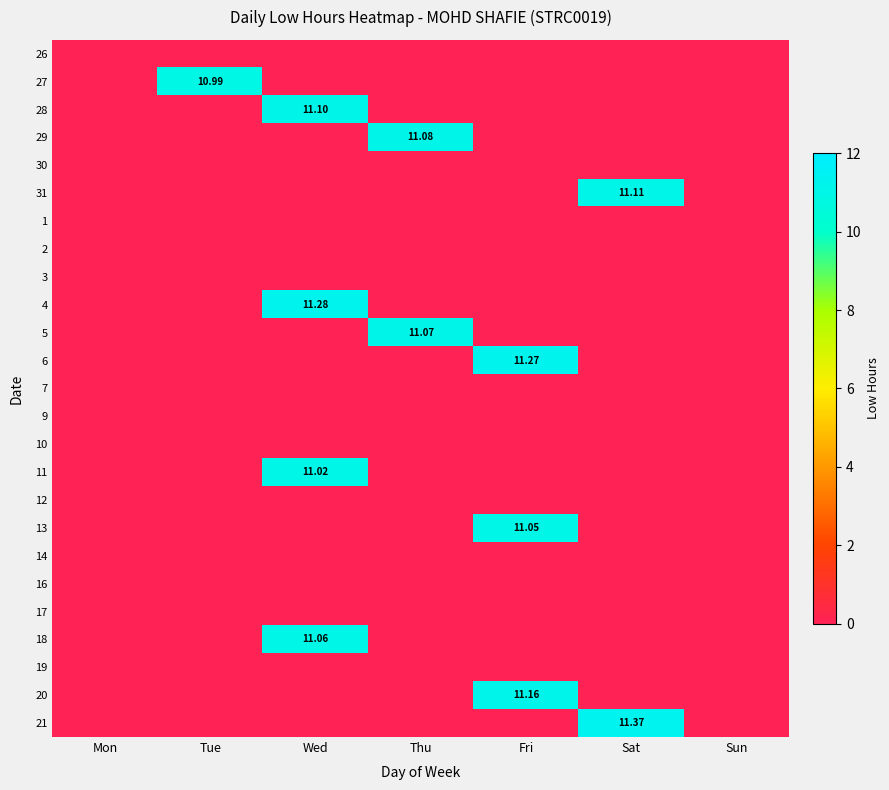

What is the spread (max minus min) of values at Sat?

11.4